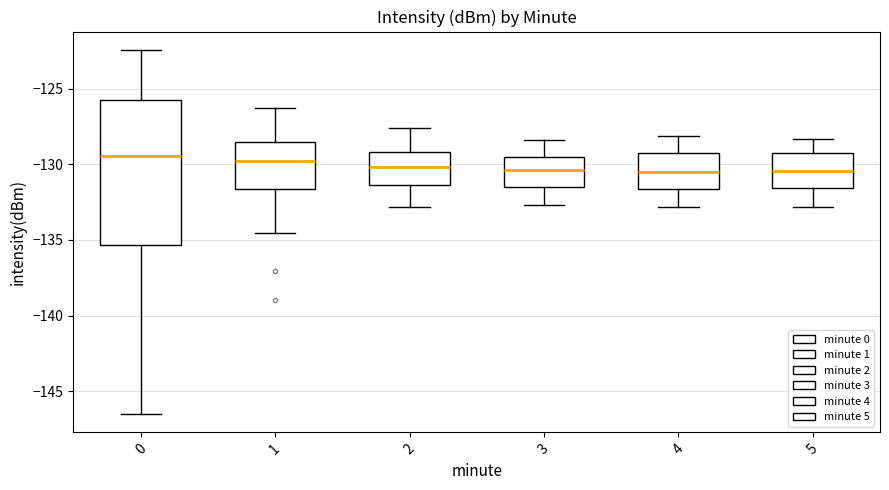

Reading left to right, read every box against the y-axis: the position of its median line, the range the box covers, and the ends of its whiskers. The values are not printed on the chart, so give them approximately, as read against the axis.

0: median -129.5, box -135.5 to -126.0, whiskers -146.5 to -122.5
1: median -130.0, box -131.5 to -128.5, whiskers -134.5 to -126.5
2: median -130.0, box -131.5 to -129.0, whiskers -133.0 to -127.5
3: median -130.5, box -131.5 to -129.5, whiskers -132.5 to -128.5
4: median -130.5, box -131.5 to -129.0, whiskers -133.0 to -128.0
5: median -130.5, box -131.5 to -129.0, whiskers -133.0 to -128.5